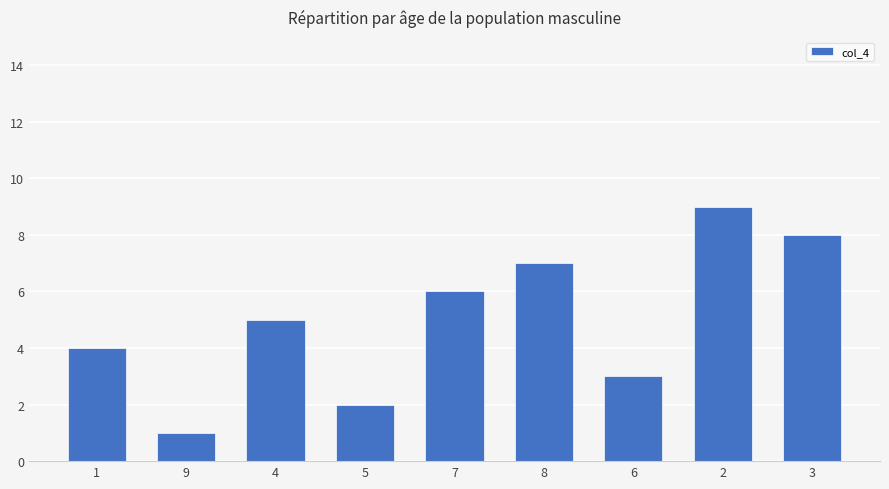

Between 7 and 3, which is larger?

3